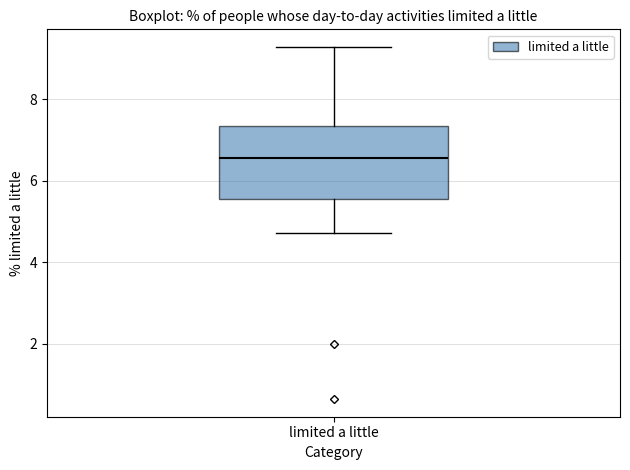

Transcribe this box plot: give where the median line is, the range the box spans, and where the two whiskers end, as read against the y-axis. The values are not printed on the chart, so give them approximately, as read against the axis.

median 6.6, box 5.6 to 7.4, whiskers 4.8 to 9.2